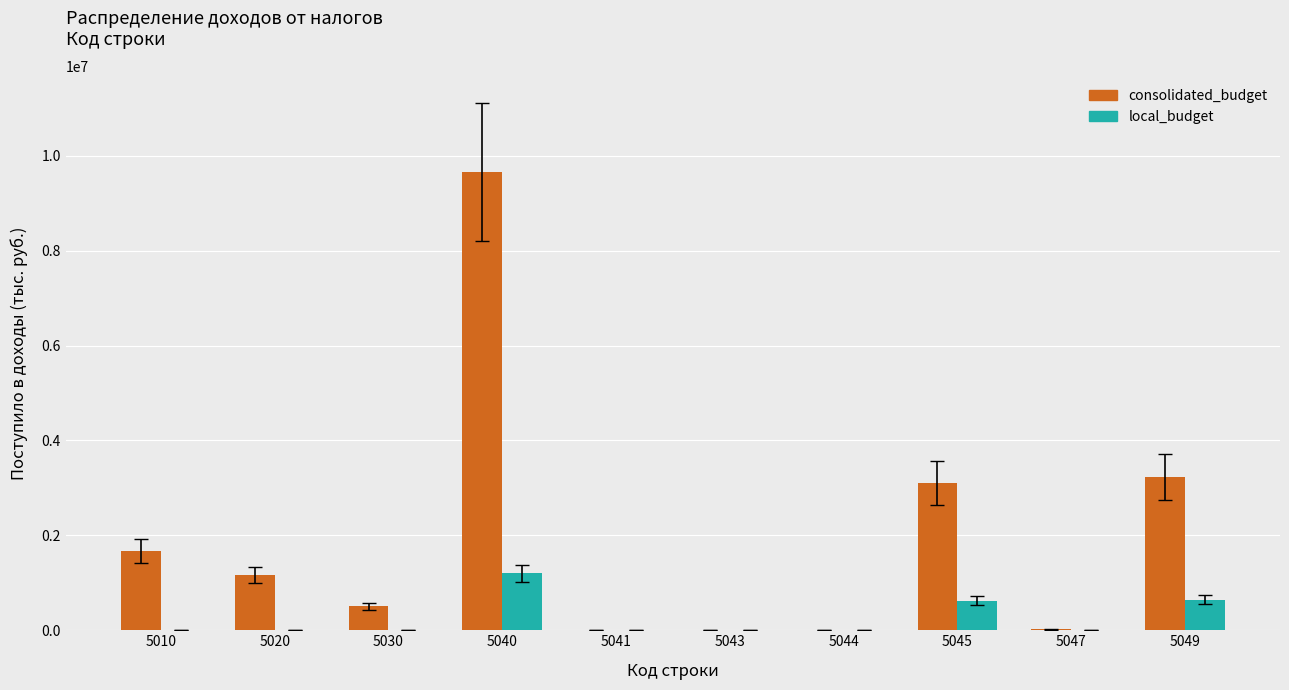

What is the difference between the consolidated_budget values at 5044 and 5043?

2149